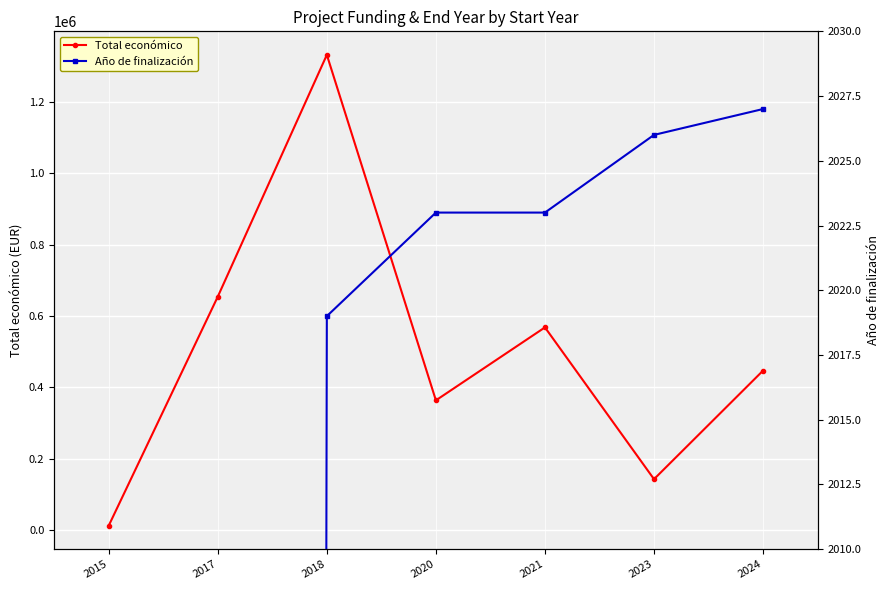

The value of Total económico at 2018 is 1787015.4. True or false?

False